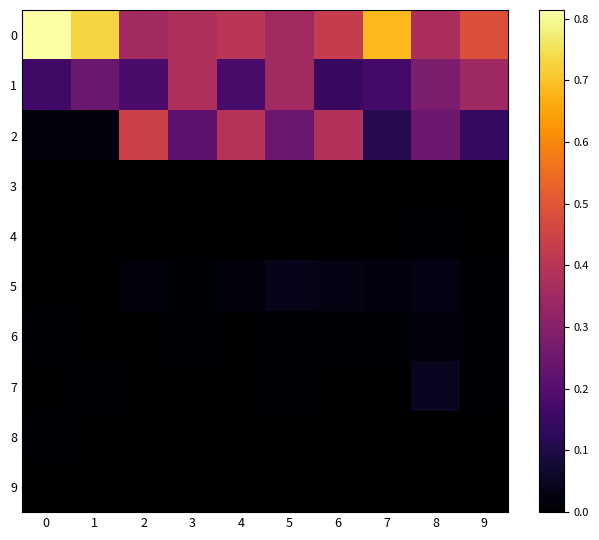

Reading left to right, list all the values displayed in this chart.

0: 0=0.8	1=0.7	2=0.4	3=0.4	4=0.4	5=0.4	6=0.4	7=0.7	8=0.4	9=0.5
1: 0=0.2	1=0.2	2=0.2	3=0.4	4=0.2	5=0.4	6=0.1	7=0.2	8=0.3	9=0.3
2: 0=0.0	1=0.0	2=0.4	3=0.2	4=0.4	5=0.2	6=0.4	7=0.1	8=0.2	9=0.1
3: 0=0.0	1=0.0	2=0.0	3=0.0	4=0.0	5=0.0	6=0.0	7=0.0	8=0.0	9=0.0
4: 0=0.0	1=0.0	2=0.0	3=0.0	4=0.0	5=0.0	6=0.0	7=0.0	8=0.0	9=0.0
5: 0=0.0	1=0.0	2=0.0	3=0.0	4=0.0	5=0.0	6=0.0	7=0.0	8=0.0	9=0.0
6: 0=0.0	1=0.0	2=0.0	3=0.0	4=0.0	5=0.0	6=0.0	7=0.0	8=0.0	9=0.0
7: 0=0.0	1=0.0	2=0.0	3=0.0	4=0.0	5=0.0	6=0.0	7=0.0	8=0.0	9=0.0
8: 0=0.0	1=0.0	2=0.0	3=0.0	4=0.0	5=0.0	6=0.0	7=0.0	8=0.0	9=0.0
9: 0=0.0	1=0.0	2=0.0	3=0.0	4=0.0	5=0.0	6=0.0	7=0.0	8=0.0	9=0.0